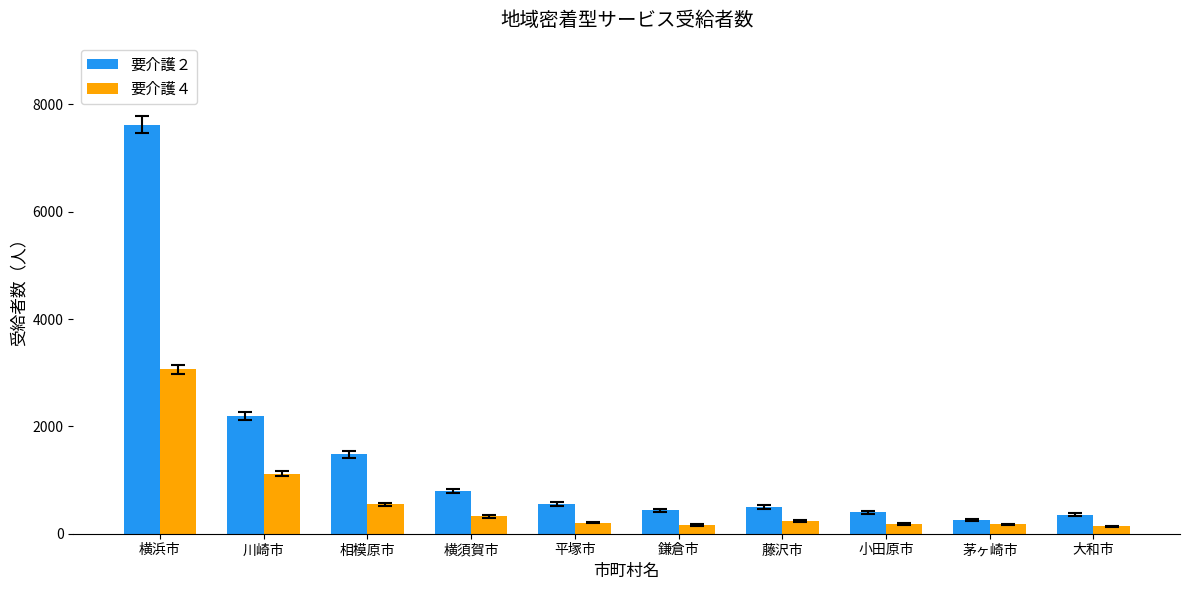

At which label does 要介護２ reach its peak?

横浜市